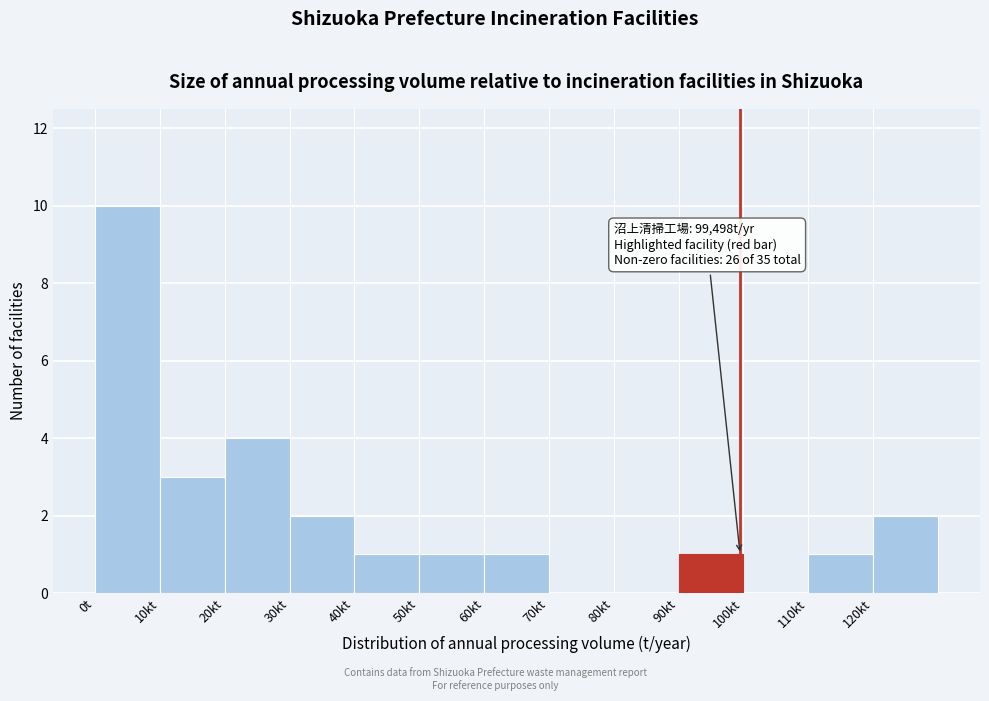

Reading right to left, list all the values displayed in this chart.

120kt=2	110kt=1	100kt=0	90kt=1	80kt=0	70kt=0	60kt=1	50kt=1	40kt=1	30kt=2	20kt=4	10kt=3	0t=10